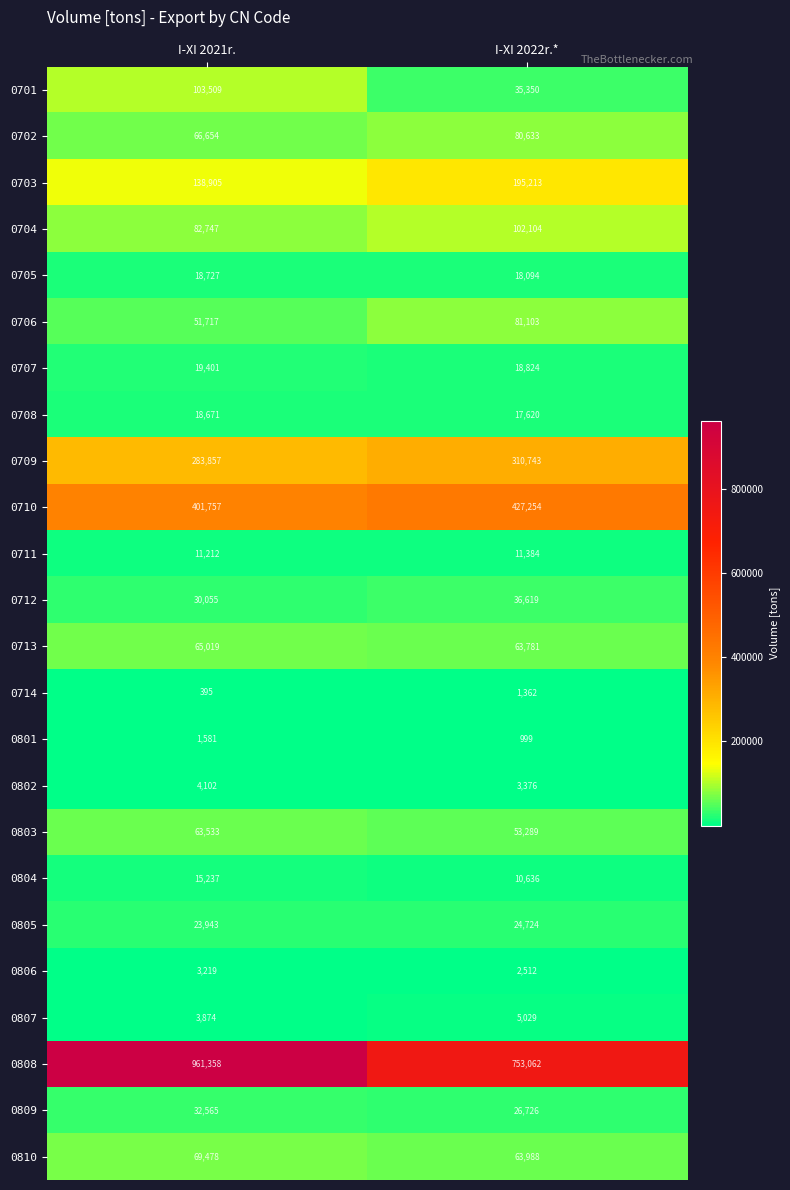

Which series has the largest total across all categories?

0808